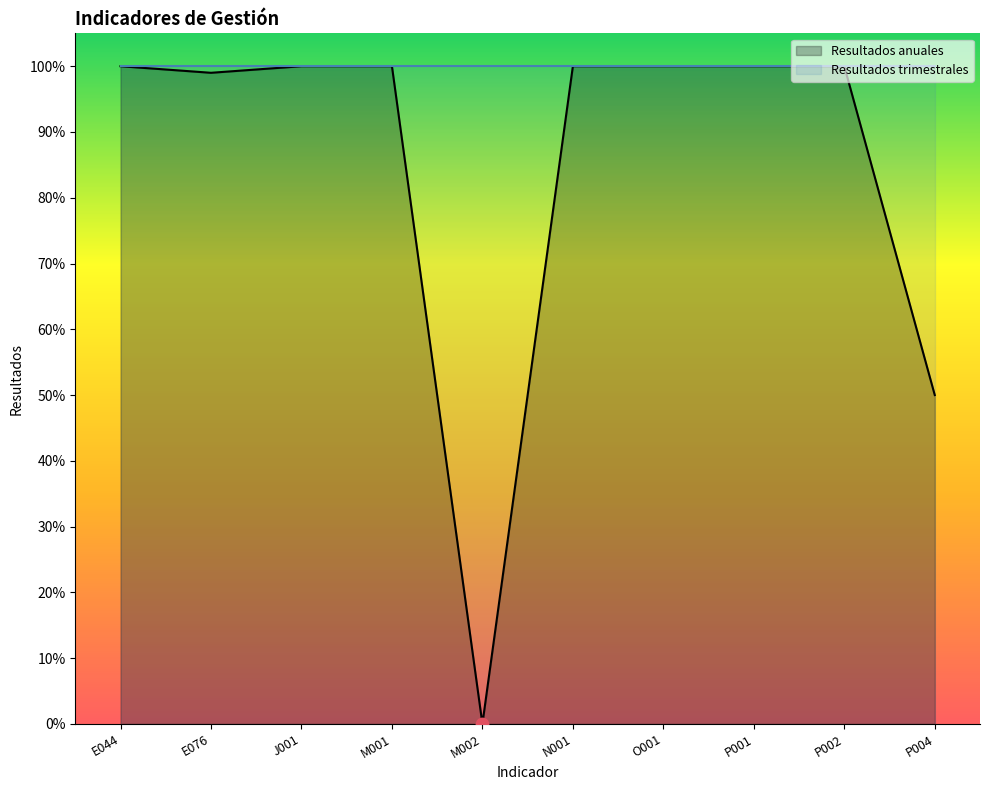

Approximately how many times larger is the value at E044 compared to P002?

1.0